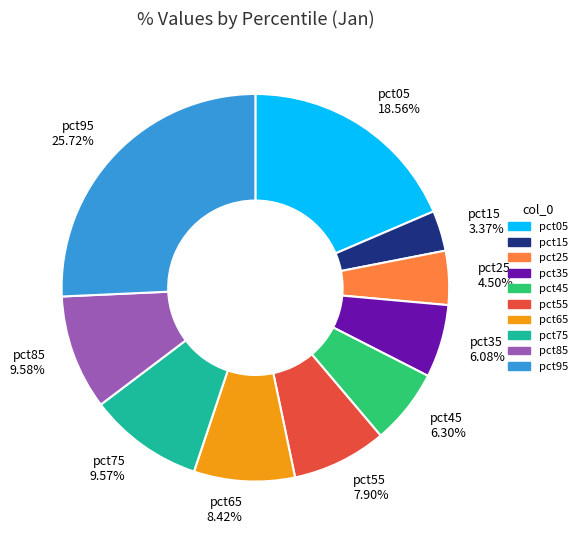

How much of the chart is everything except pct75?

90.4%